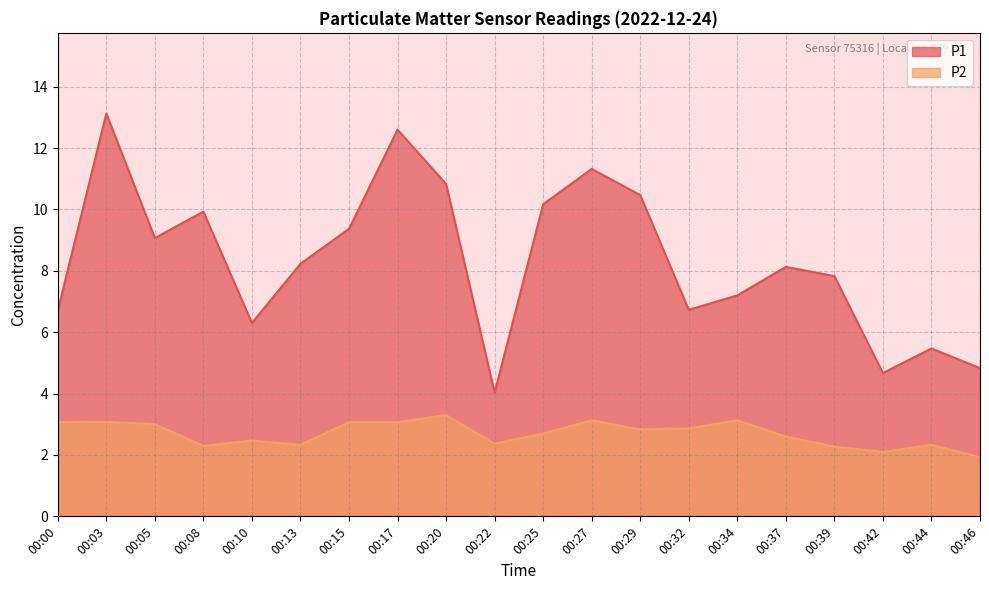

At which label is P2 closest to 2?

00:46